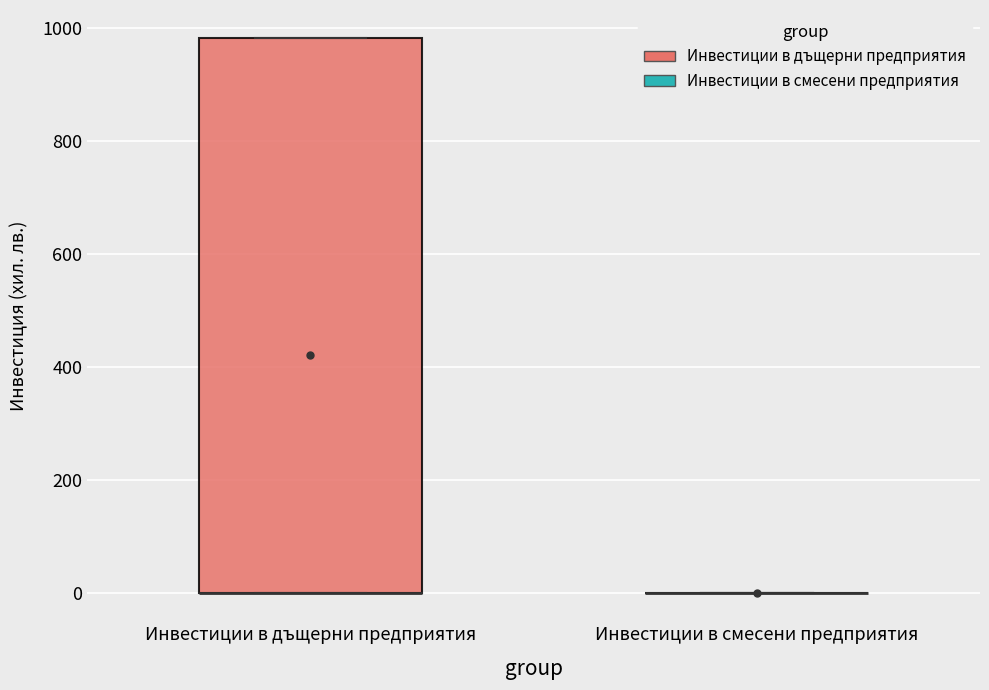

Reading left to right, transcribe this box plot: for each box, give where its median line is, the range the box spans, and where its two whiskers end, as read against the y-axis. The values are not printed on the chart, so give them approximately, as read against the axis.

Инвестиции в дъщерни предприятия: median 0 (drawn on the box's lower edge), box 0 to 980, whiskers 0 to 980
Инвестиции в смесени предприятия: box collapsed to a line at 0, whiskers 0 to 0